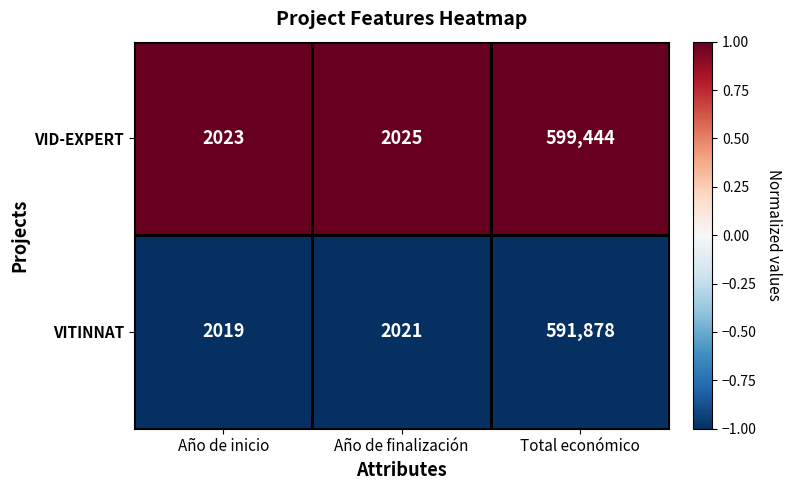

List the series in order of their peak value, highest first.

VID-EXPERT, VITINNAT